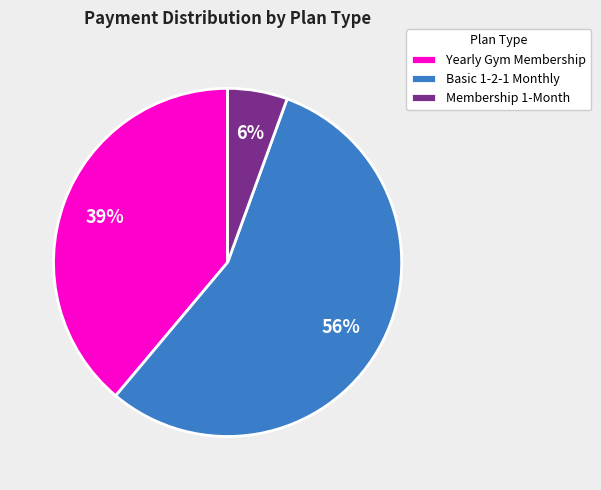

Which slice is the smallest?

Membership 1-Month